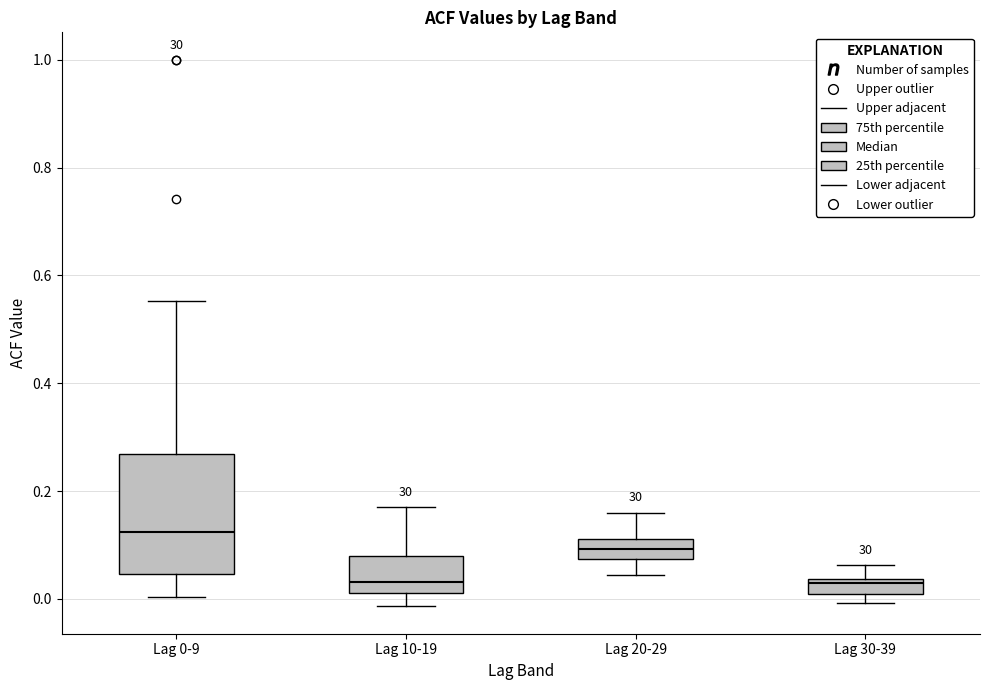

Which box's median line is the highest?

Lag 0-9